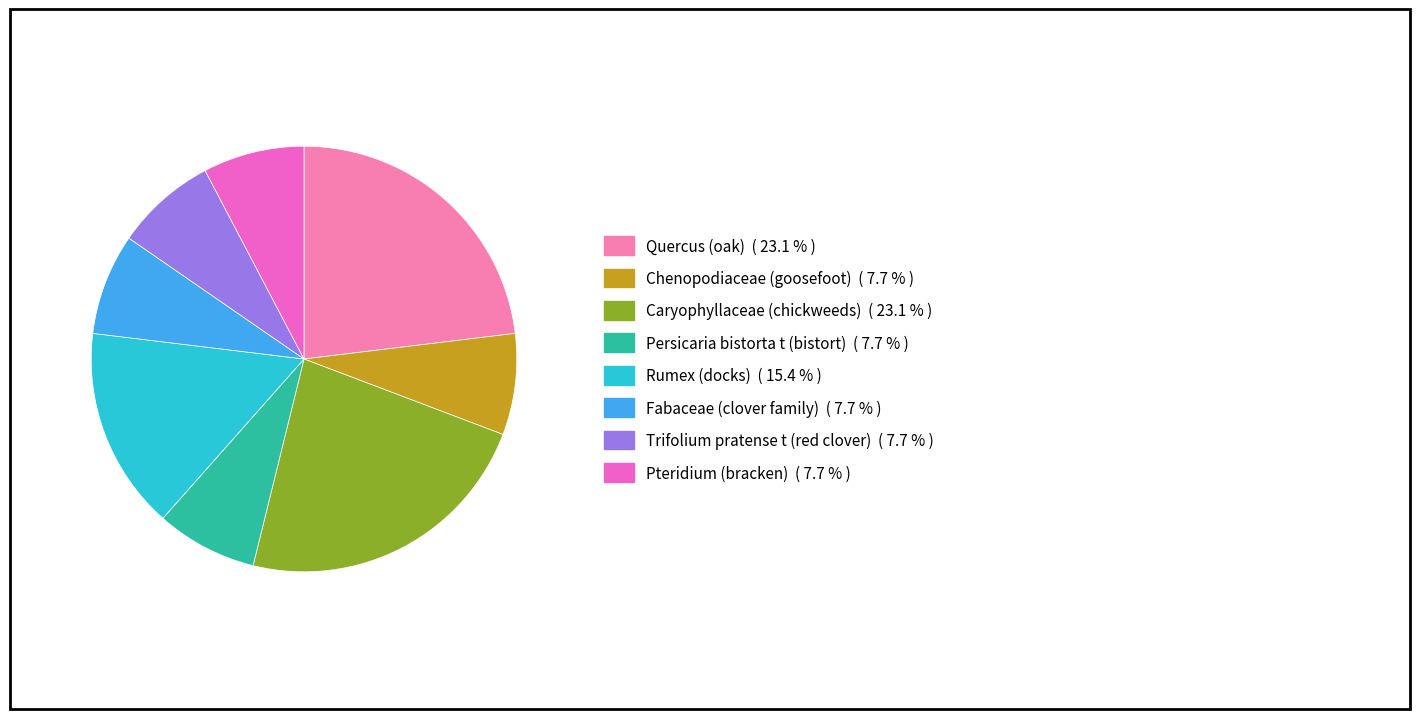

Does Persicaria bistorta t (bistort) represent more than half of the total?

No